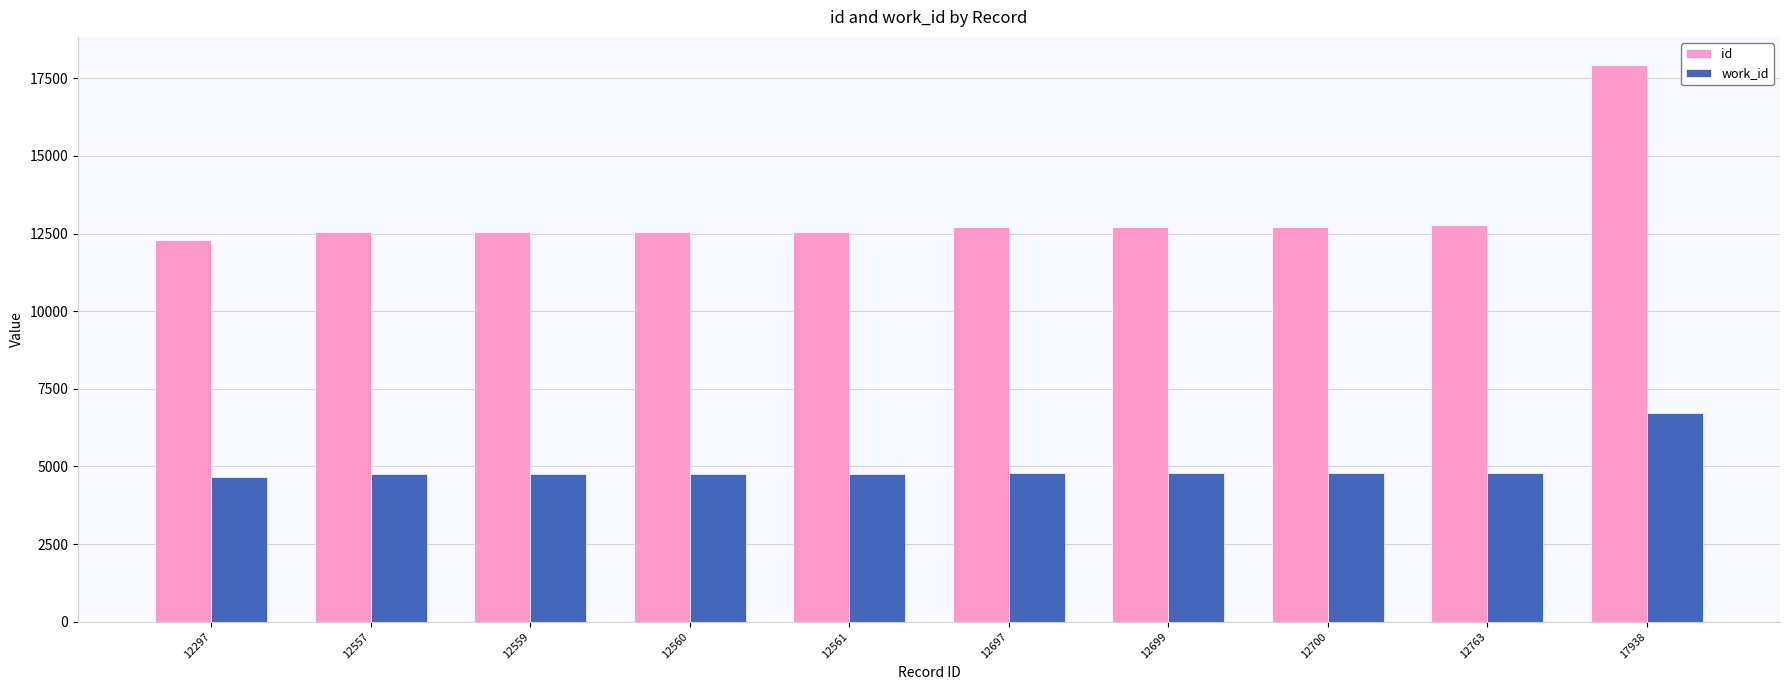

At how many categories does at least one series exceed 6844?

10